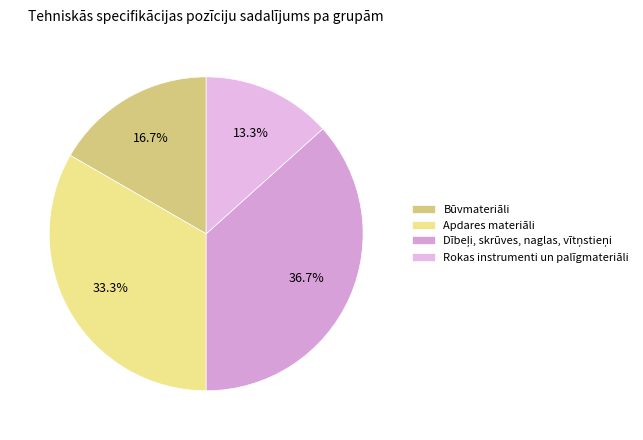

To the nearest percent, what portion does Rokas instrumenti un palīgmateriāli represent?

13%